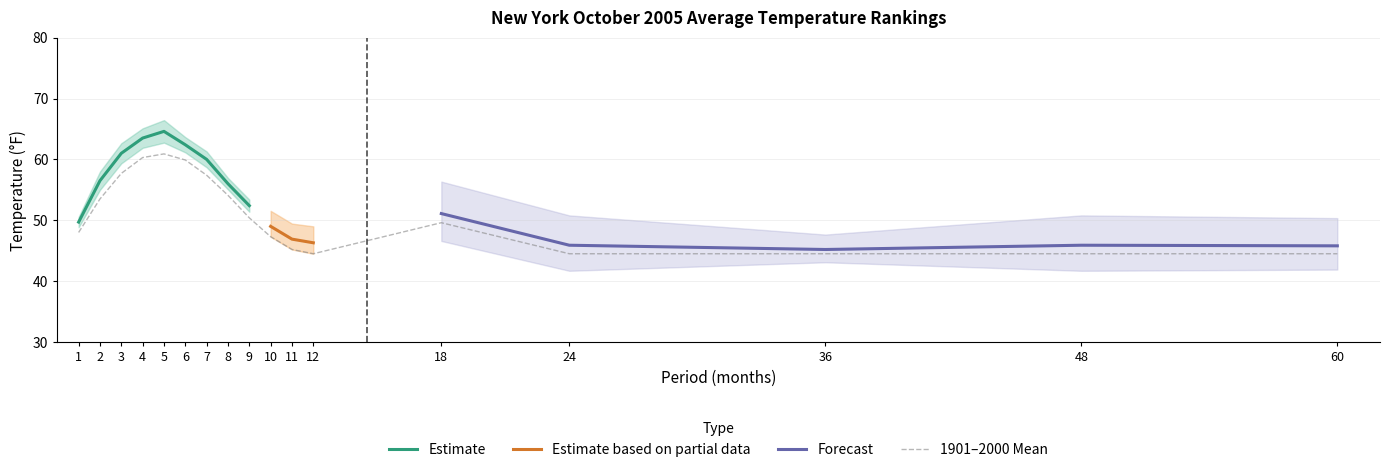

Is this an area chart (filled region under the line)?

No